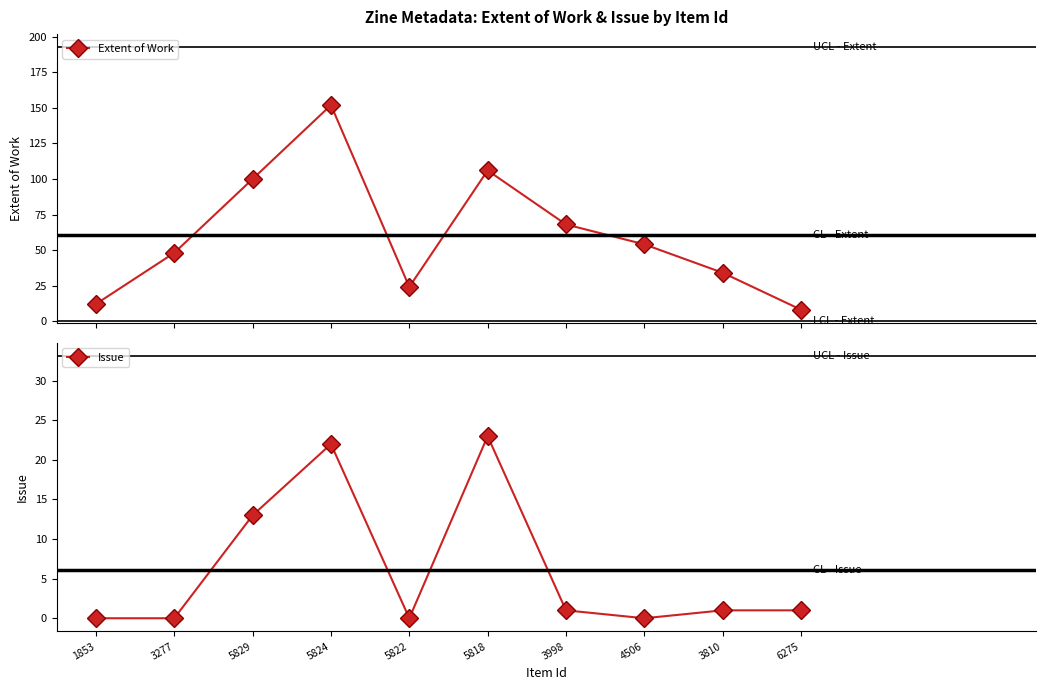

Reading left to right, extract all data points from this chart.

Extent of Work: 12	48	100	152	24	106	68	54	34	8
Issue: 0	0	13	22	0	23	1	0	1	1